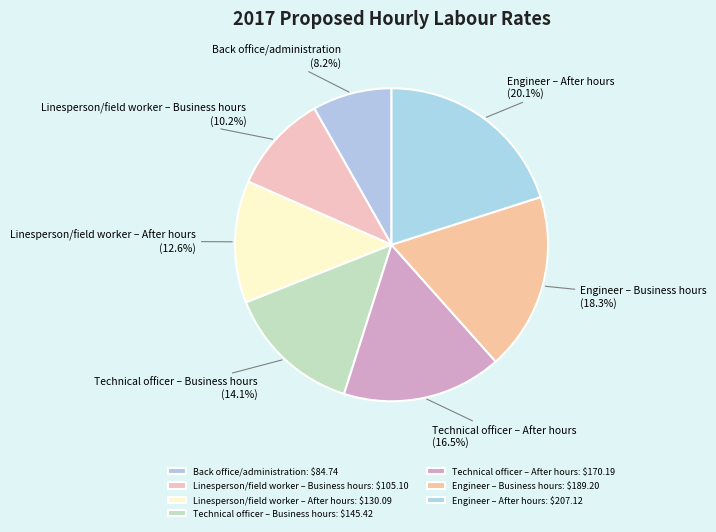

To the nearest percent, what portion does Linesperson/field worker – Business hours represent?

10%